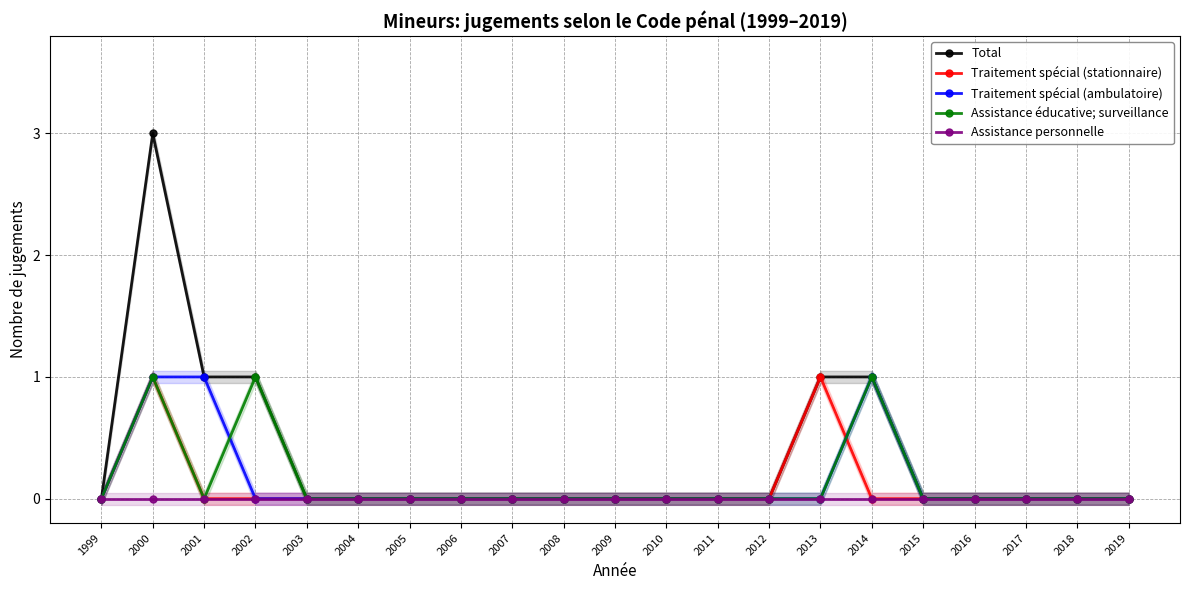

At 2014, list the series in order from largest to smallest.

Total, Traitement spécial (ambulatoire), Assistance éducative; surveillance, Traitement spécial (stationnaire), Assistance personnelle